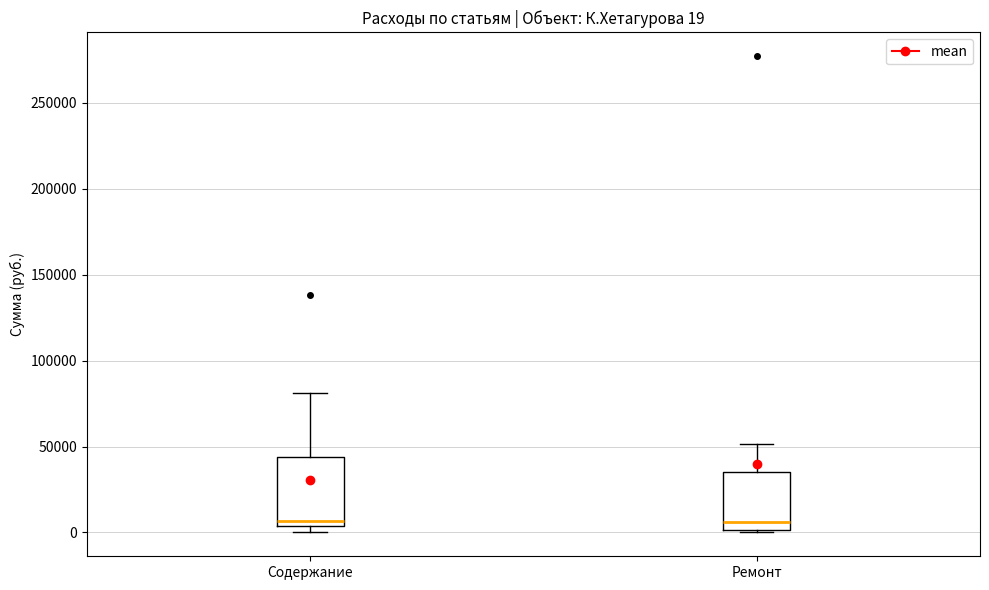

Comparing the boxes themselves (not the whiskers), which one is the tallest?

Содержание